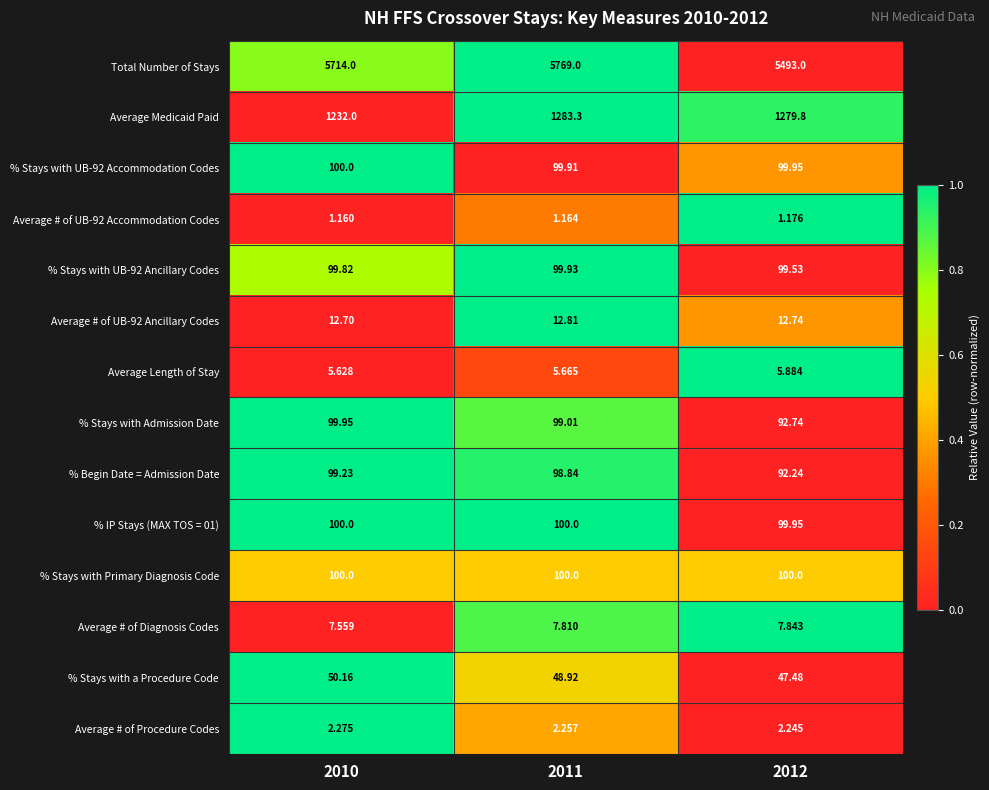

Which series changed the most between 2010 and 2011?

Total Number of Stays